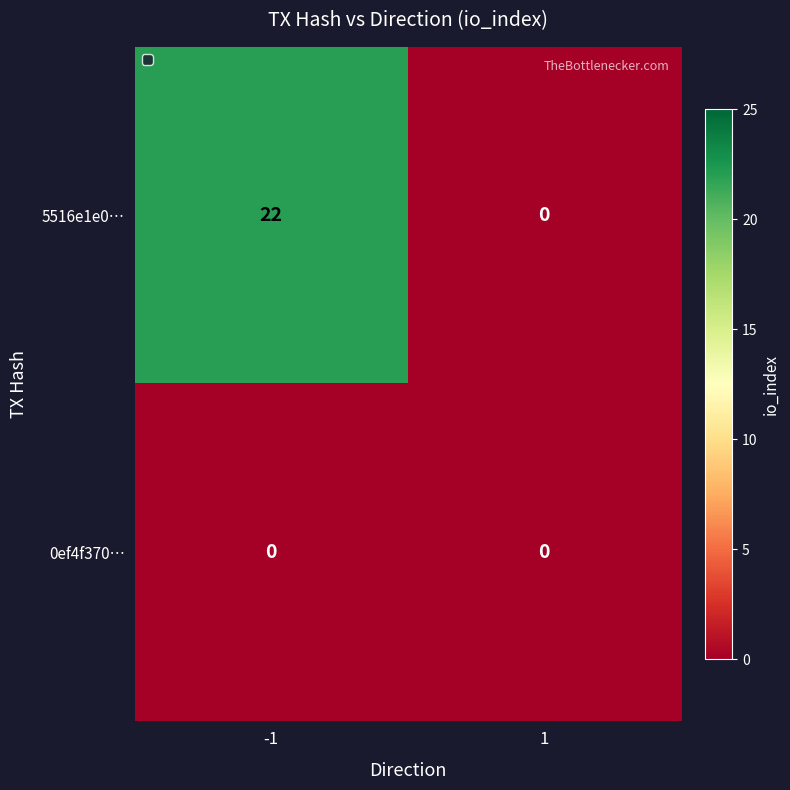

The 5516e1e0… series shows -11 at 1. True or false?

False